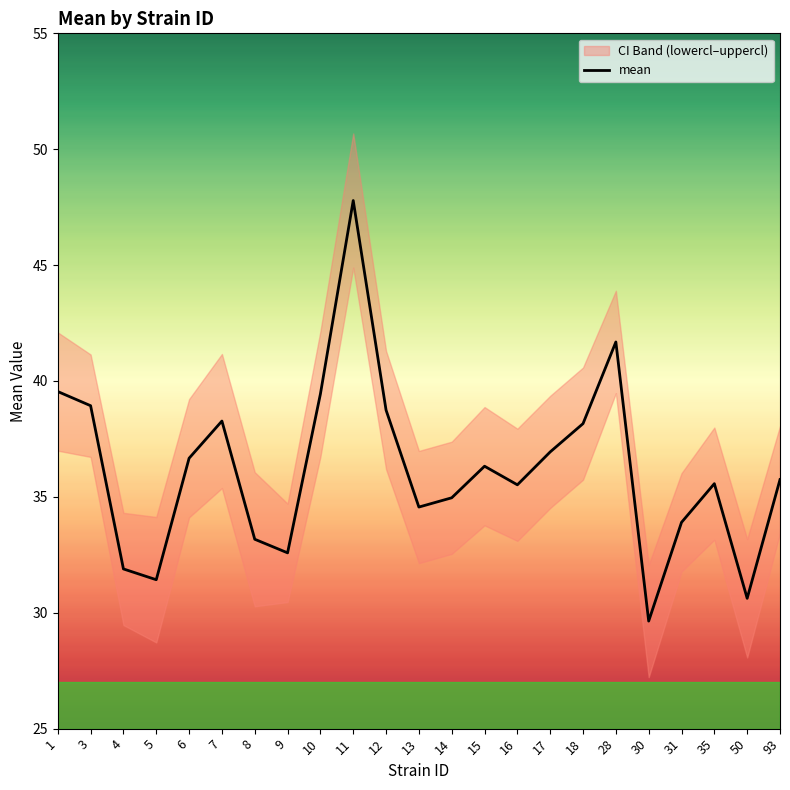

Approximately how many times larger is the value at 4 compared to 7?

0.8